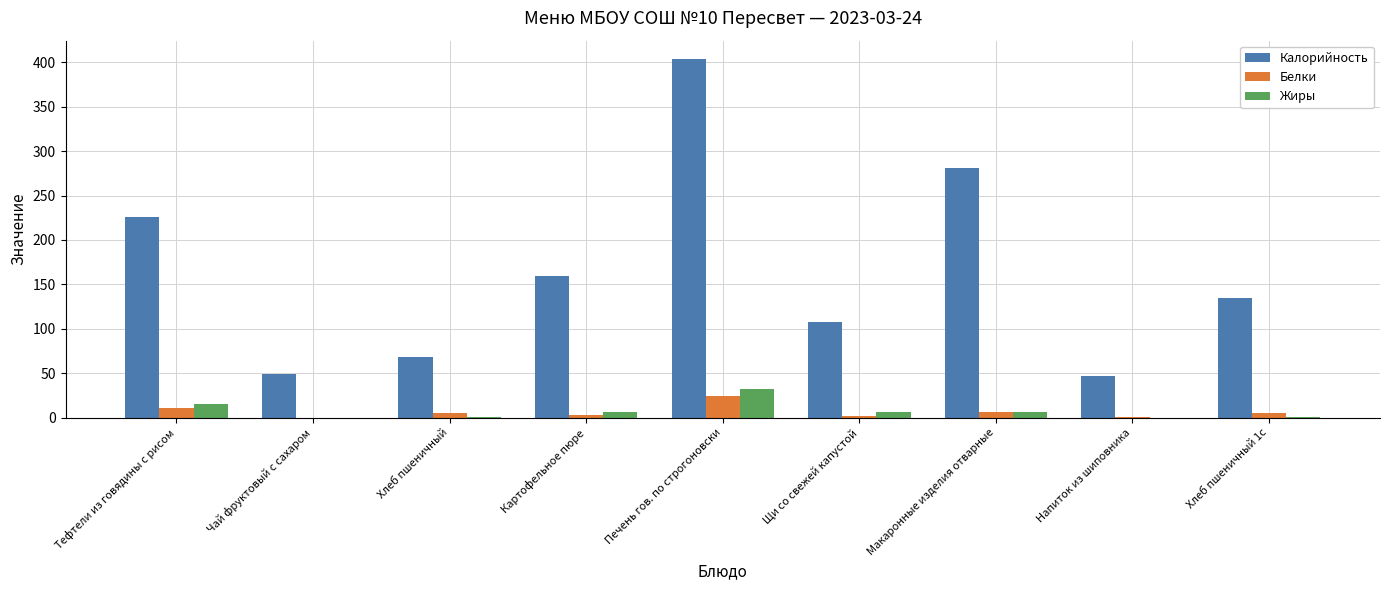

What is the total value across all series at Хлеб пшеничный 1с?

141.0